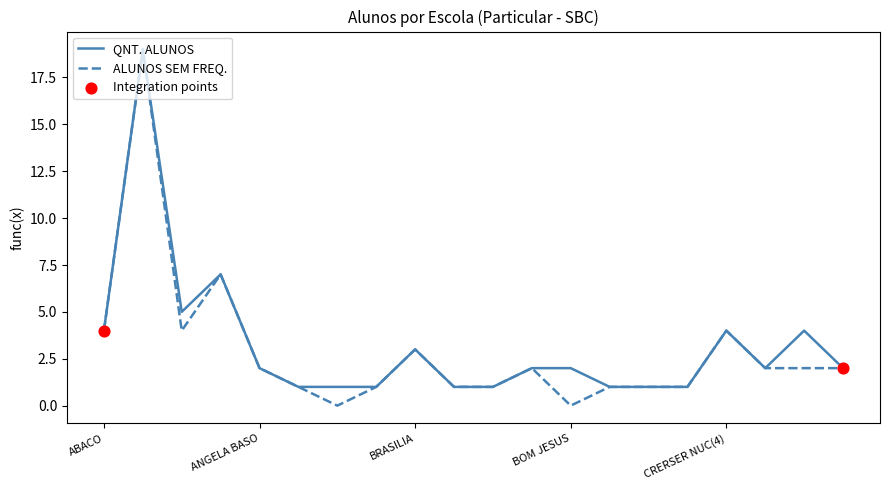

What is the greatest value displayed?

19